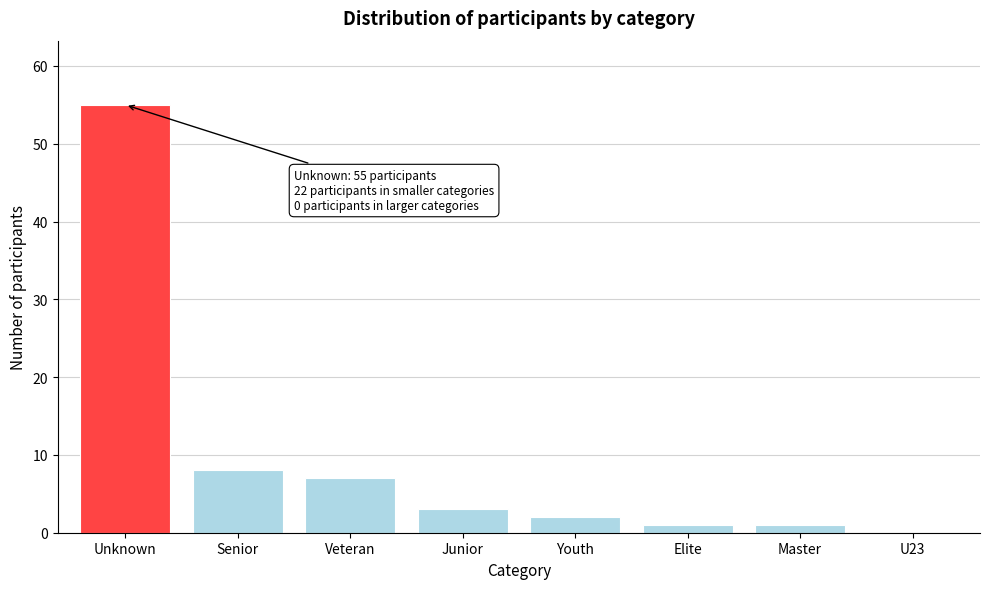

Reading right to left, what are all the values shown in this chart?

U23=0	Master=1	Elite=1	Youth=2	Junior=3	Veteran=7	Senior=8	Unknown=55